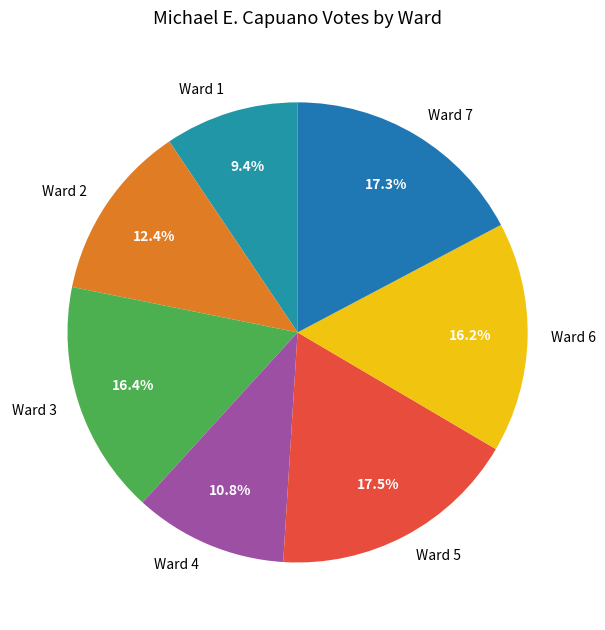

To the nearest percent, what portion does Ward 3 represent?

16%